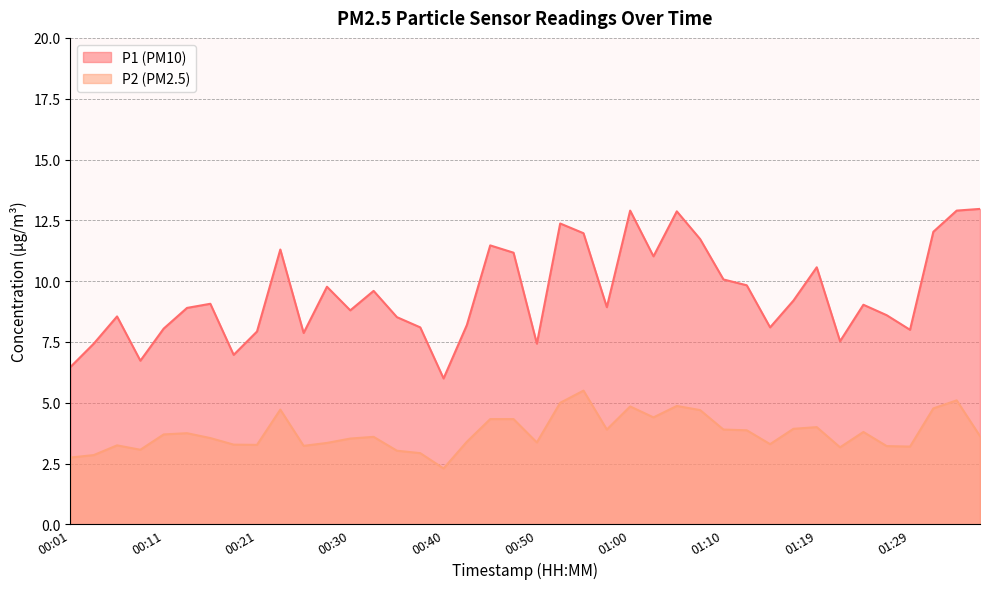

True or false: P2 and P1 cross at least once.

False